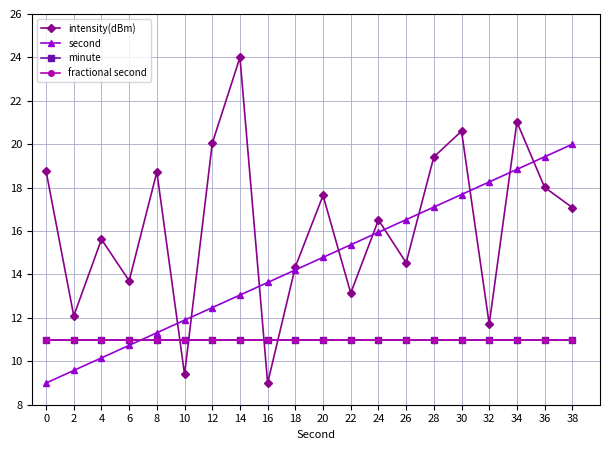

Does the chart have visible grid lines?

Yes